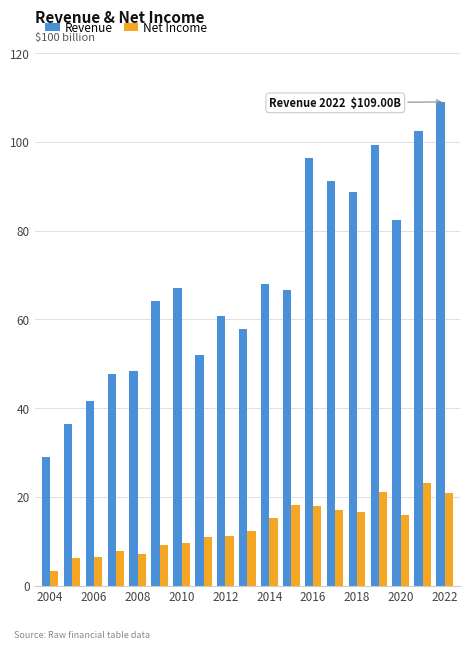

What is the sum of all Revenue values?

1308.8